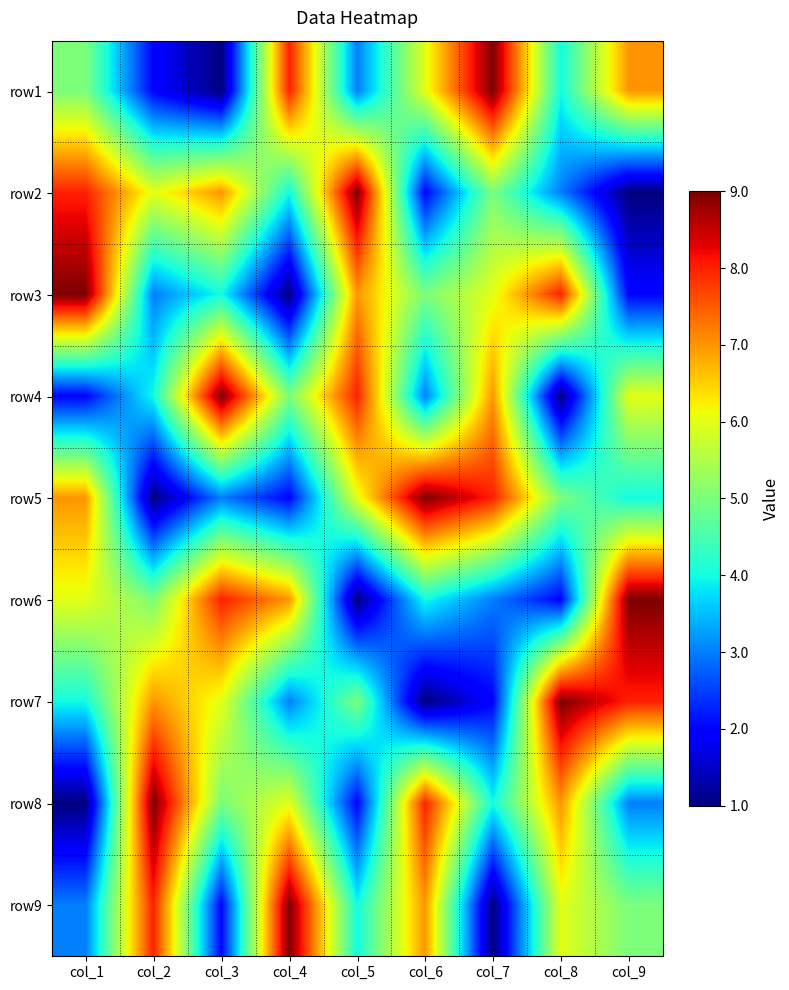

At how many categories does at least one series exceed 7?

9